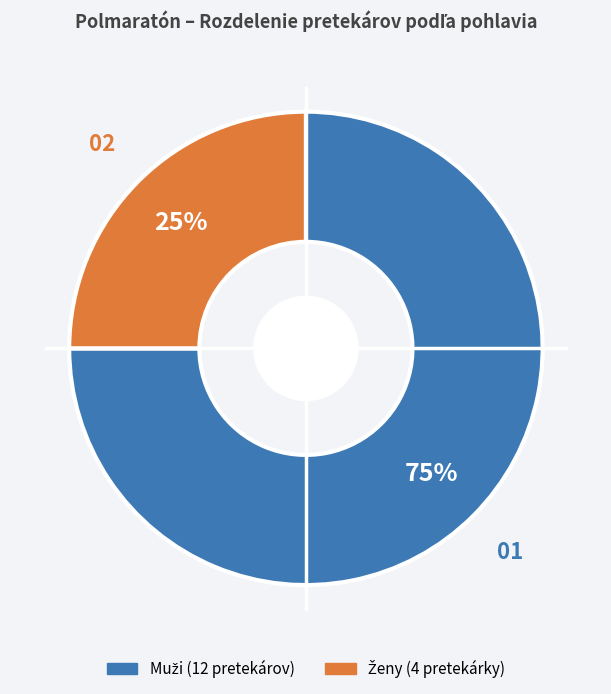

Does any single category account for the majority?

Yes